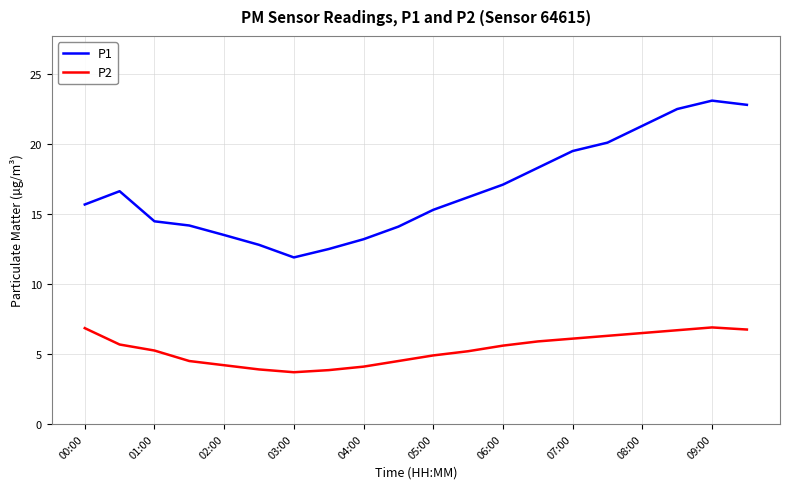

What is the difference between the maximum and second lowest values in the P1 series?

10.6